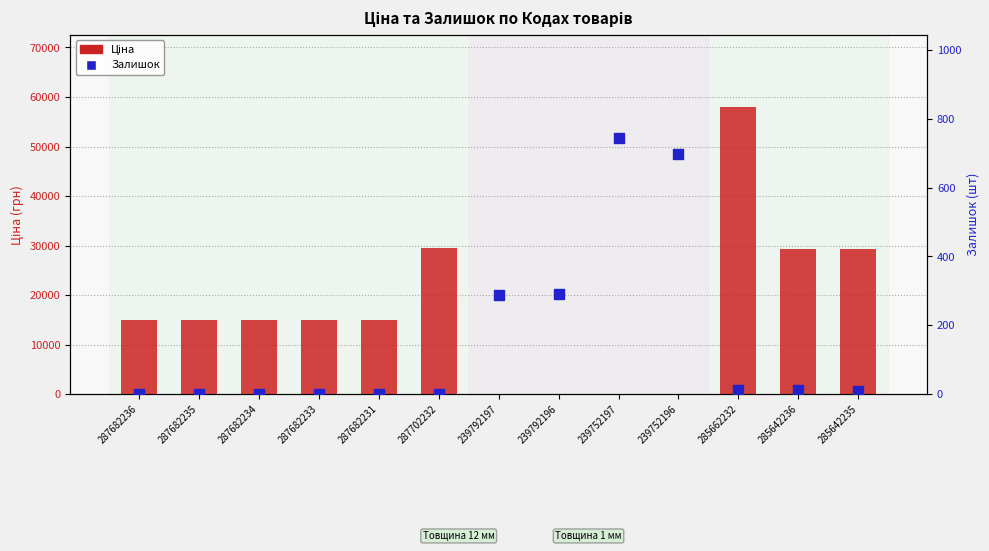

At which category is the sum across all series the highest?

285662232